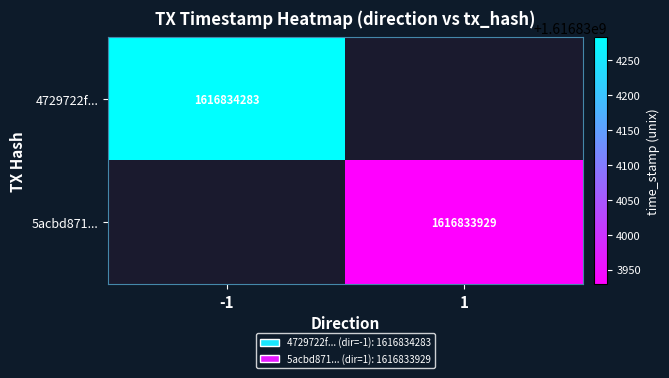

What is the greatest value displayed?

1616834283